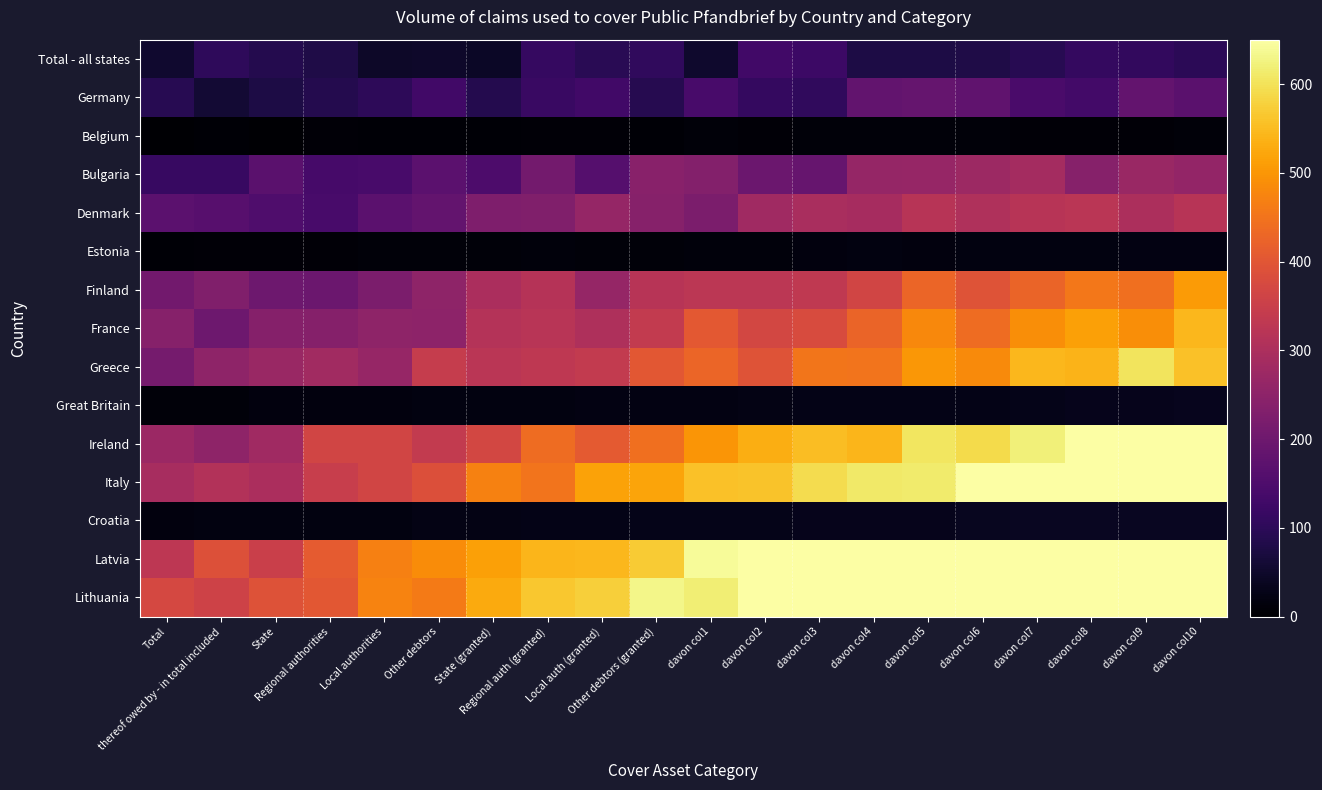

Reading left to right, extract all data points from this chart.

Total - all states: Total=55.0	thereof owed by - in total included=103.7	State=88.8	Regional authorities=80.8	Local authorities=48.0	Other debtors=50.6	State (granted)=45.4	Regional auth (granted)=112.7	Local auth (granted)=94.1	Other debtors (granted)=105.3	davon col1=53.0	davon col2=131.5	davon col3=123.2	davon col4=76.2	davon col5=76.4	davon col6=79.1	davon col7=91.4	davon col8=111.7	davon col9=106.9	davon col10=98.3
Germany: Total=93.6	thereof owed by - in total included=60.5	State=77.4	Regional authorities=88.0	Local authorities=99.9	Other debtors=131.0	State (granted)=88.8	Regional auth (granted)=118.7	Local auth (granted)=129.6	Other debtors (granted)=90.7	davon col1=140.2	davon col2=110.0	davon col3=106.2	davon col4=181.6	davon col5=187.7	davon col6=179.8	davon col7=144.2	davon col8=132.3	davon col9=184.0	davon col10=169.1
Belgium: Total=3.7	thereof owed by - in total included=5.5	State=4.0	Regional authorities=7.9	Local authorities=5.6	Other debtors=7.6	State (granted)=6.5	Regional auth (granted)=7.7	Local auth (granted)=8.1	Other debtors (granted)=7.0	davon col1=10.5	davon col2=10.0	davon col3=11.0	davon col4=11.2	davon col5=10.3	davon col6=12.0	davon col7=9.0	davon col8=9.8	davon col9=9.5	davon col10=10.9
Bulgaria: Total=115.0	thereof owed by - in total included=114.5	State=167.9	Regional authorities=139.0	Local authorities=141.7	Other debtors=171.5	State (granted)=148.2	Regional auth (granted)=209.9	Local auth (granted)=160.6	Other debtors (granted)=242.4	davon col1=234.1	davon col2=197.0	davon col3=190.4	davon col4=264.0	davon col5=264.2	davon col6=274.8	davon col7=287.0	davon col8=240.0	davon col9=271.6	davon col10=261.1
Denmark: Total=172.6	thereof owed by - in total included=164.3	State=151.8	Regional authorities=141.4	Local authorities=172.1	Other debtors=184.1	State (granted)=227.4	Regional auth (granted)=230.9	Local auth (granted)=261.8	Other debtors (granted)=239.5	davon col1=222.2	davon col2=280.6	davon col3=295.3	davon col4=290.2	davon col5=317.9	davon col6=306.6	davon col7=319.8	davon col8=323.1	davon col9=301.8	davon col10=319.3
Estonia: Total=6.3	thereof owed by - in total included=9.4	State=8.7	Regional authorities=10.1	Local authorities=12.4	Other debtors=10.4	State (granted)=11.7	Regional auth (granted)=13.7	Local auth (granted)=12.3	Other debtors (granted)=12.3	davon col1=13.8	davon col2=13.9	davon col3=17.7	davon col4=17.8	davon col5=17.8	davon col6=19.4	davon col7=19.8	davon col8=17.9	davon col9=21.4	davon col10=20.6
Finland: Total=207.5	thereof owed by - in total included=229.6	State=198.4	Regional authorities=196.8	Local authorities=221.2	Other debtors=252.2	State (granted)=298.5	Regional auth (granted)=317.0	Local auth (granted)=263.7	Other debtors (granted)=319.1	davon col1=326.6	davon col2=326.0	davon col3=332.9	davon col4=365.4	davon col5=428.8	davon col6=394.3	davon col7=425.0	davon col8=454.7	davon col9=442.6	davon col10=506.3
France: Total=239.5	thereof owed by - in total included=199.7	State=236.5	Regional authorities=237.9	Local authorities=253.7	Other debtors=251.0	State (granted)=313.9	Regional auth (granted)=322.5	Local auth (granted)=303.5	Other debtors (granted)=338.7	davon col1=406.2	davon col2=369.8	davon col3=379.4	davon col4=424.0	davon col5=480.8	davon col6=438.4	davon col7=490.0	davon col8=514.2	davon col9=489.4	davon col10=545.8
Greece: Total=211.6	thereof owed by - in total included=251.9	State=271.2	Regional authorities=282.5	Local authorities=266.1	Other debtors=344.8	State (granted)=322.8	Regional auth (granted)=331.3	Local auth (granted)=338.8	Other debtors (granted)=402.0	davon col1=428.1	davon col2=394.4	davon col3=453.2	davon col4=449.5	davon col5=502.2	davon col6=483.7	davon col7=544.2	davon col8=539.0	davon col9=602.2	davon col10=557.4
Great Britain: Total=11.5	thereof owed by - in total included=11.6	State=15.9	Regional authorities=16.8	Local authorities=15.4	Other debtors=18.0	State (granted)=19.7	Regional auth (granted)=19.7	Local auth (granted)=20.7	Other debtors (granted)=20.6	davon col1=21.1	davon col2=25.4	davon col3=26.4	davon col4=26.4	davon col5=26.3	davon col6=27.4	davon col7=30.0	davon col8=31.7	davon col9=32.8	davon col10=33.4
Ireland: Total=272.8	thereof owed by - in total included=251.5	State=281.0	Regional authorities=363.2	Local authorities=363.2	Other debtors=338.7	State (granted)=369.4	Regional auth (granted)=437.7	Local auth (granted)=408.3	Other debtors (granted)=444.1	davon col1=498.4	davon col2=533.2	davon col3=553.3	davon col4=542.4	davon col5=604.7	davon col6=590.0	davon col7=620.4	davon col8=677.4	davon col9=692.9	davon col10=732.2
Italy: Total=293.7	thereof owed by - in total included=311.9	State=299.3	Regional authorities=346.6	Local authorities=363.8	Other debtors=387.5	State (granted)=471.2	Regional auth (granted)=450.2	Local auth (granted)=515.4	Other debtors (granted)=519.9	davon col1=558.4	davon col2=560.4	davon col3=591.7	davon col4=610.4	davon col5=612.0	davon col6=679.5	davon col7=669.5	davon col8=674.4	davon col9=749.5	davon col10=737.4
Croatia: Total=16.8	thereof owed by - in total included=18.2	State=19.4	Regional authorities=18.6	Local authorities=18.6	Other debtors=23.6	State (granted)=23.0	Regional auth (granted)=26.5	Local auth (granted)=27.9	Other debtors (granted)=28.8	davon col1=27.9	davon col2=29.7	davon col3=32.9	davon col4=32.1	davon col5=32.9	davon col6=35.8	davon col7=38.7	davon col8=39.1	davon col9=40.0	davon col10=39.5
Latvia: Total=329.6	thereof owed by - in total included=389.1	State=350.6	Regional authorities=410.4	Local authorities=468.6	Other debtors=487.2	State (granted)=513.2	Regional auth (granted)=543.1	Local auth (granted)=545.2	Other debtors (granted)=569.4	davon col1=640.2	davon col2=669.8	davon col3=703.9	davon col4=737.1	davon col5=734.4	davon col6=763.1	davon col7=816.4	davon col8=834.0	davon col9=867.7	davon col10=904.7
Lithuania: Total=371.2	thereof owed by - in total included=358.6	State=393.2	Regional authorities=402.3	Local authorities=472.6	Other debtors=460.8	State (granted)=526.7	Regional auth (granted)=564.5	Local auth (granted)=575.6	Other debtors (granted)=631.5	davon col1=618.2	davon col2=650.4	davon col3=744.8	davon col4=739.3	davon col5=752.3	davon col6=815.5	davon col7=866.9	davon col8=854.1	davon col9=918.3	davon col10=906.8